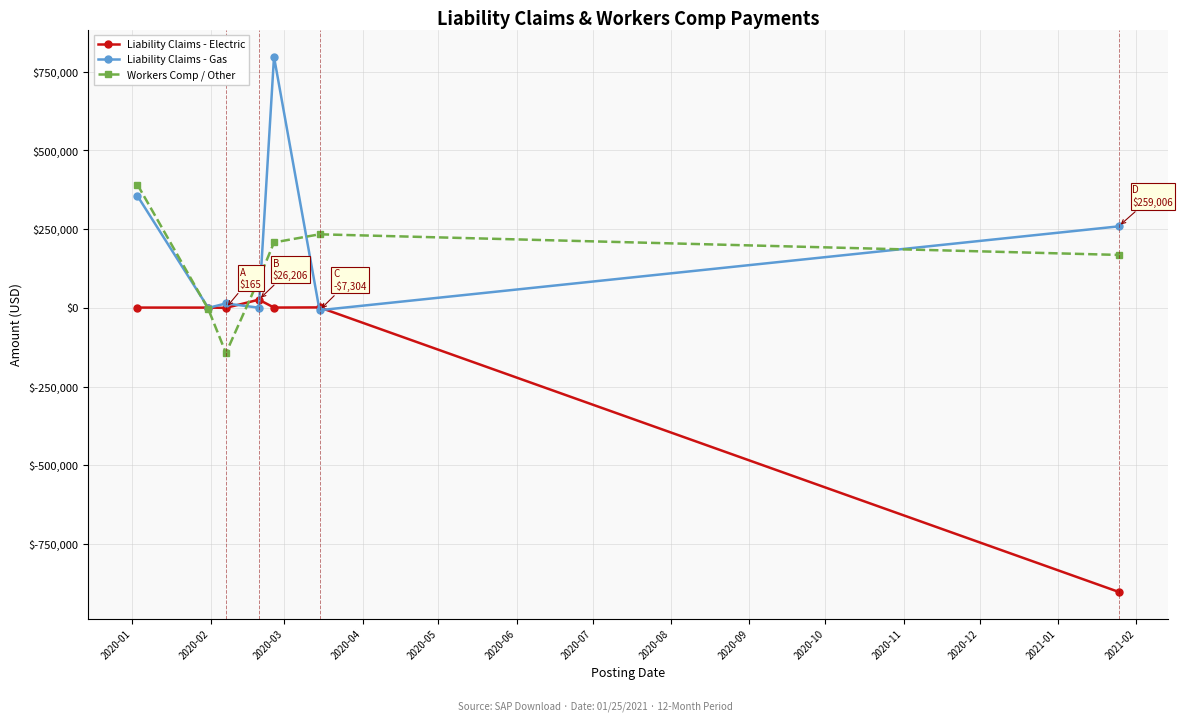

What is the average value of the Workers Comp / Other series?

135069.9